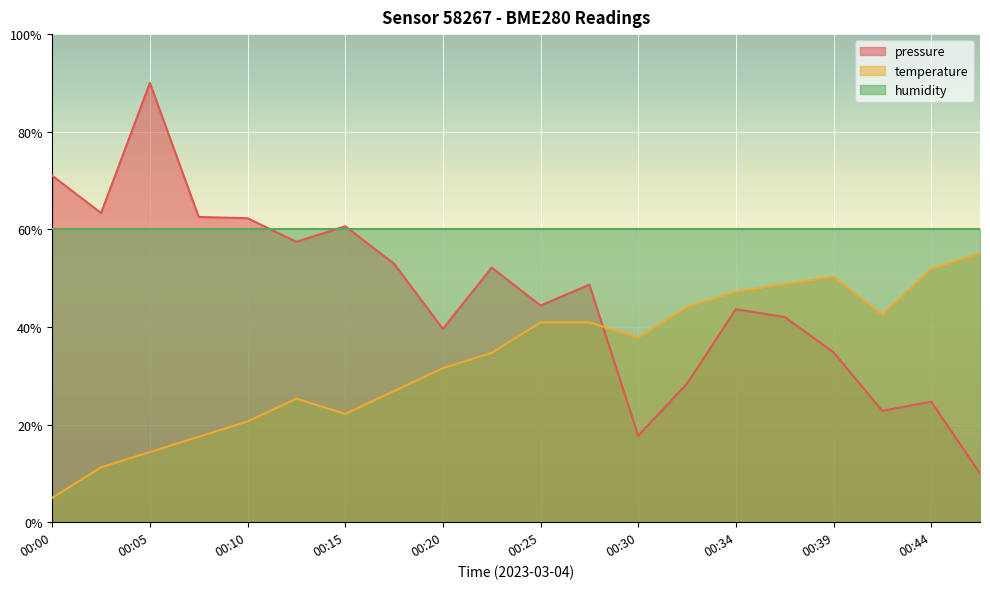

What is the difference between the highest and lowest values at 00:34?

16.4